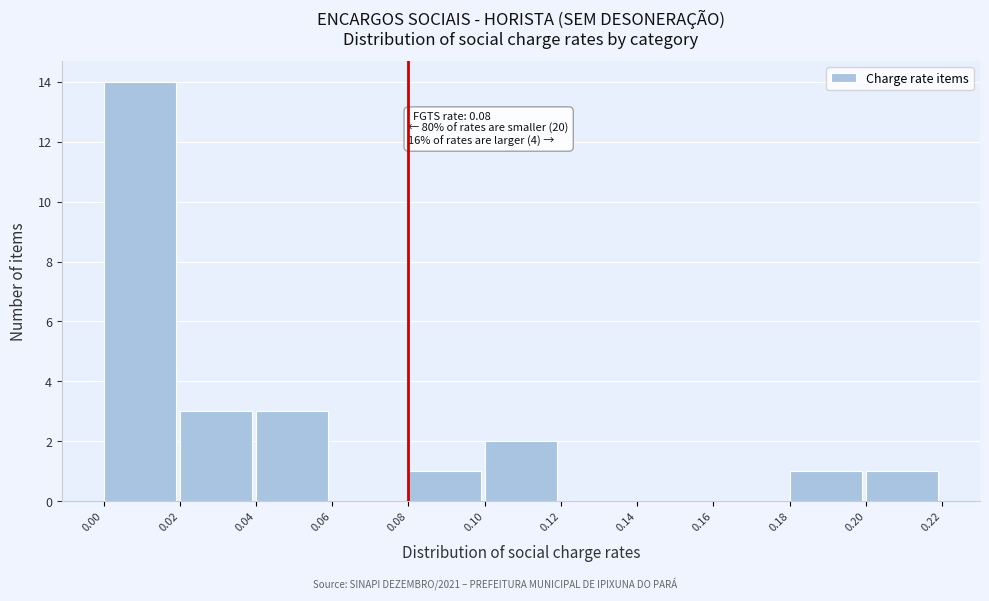

Which range on the x-axis has the tallest bar?

0.00 to 0.02